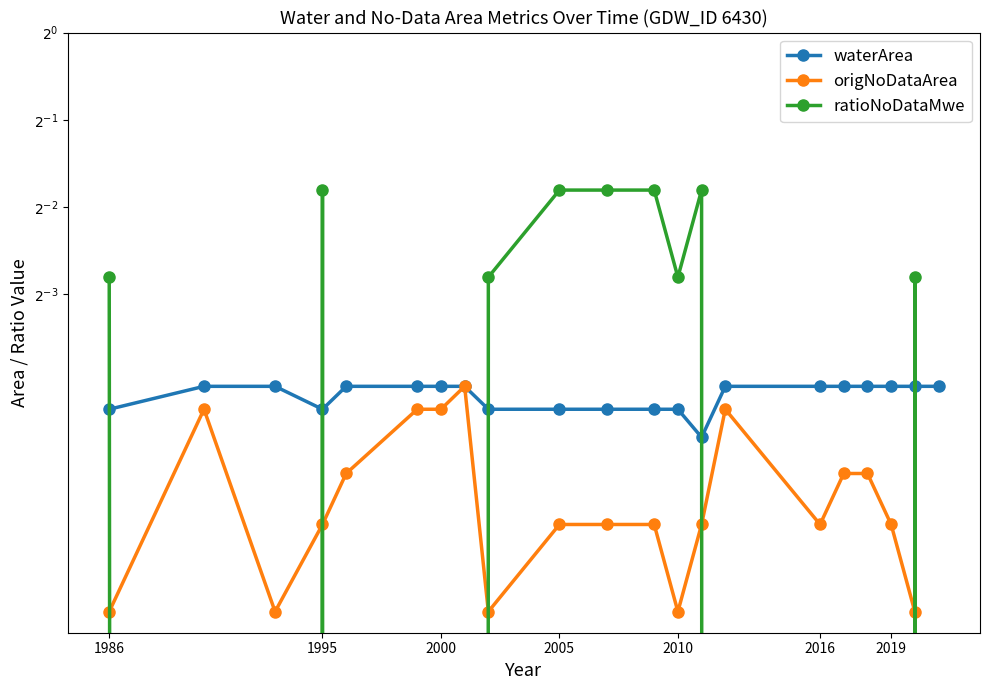

Is the value of ratioNoDataMwe at 13 greater than the value of waterArea at 17?

Yes